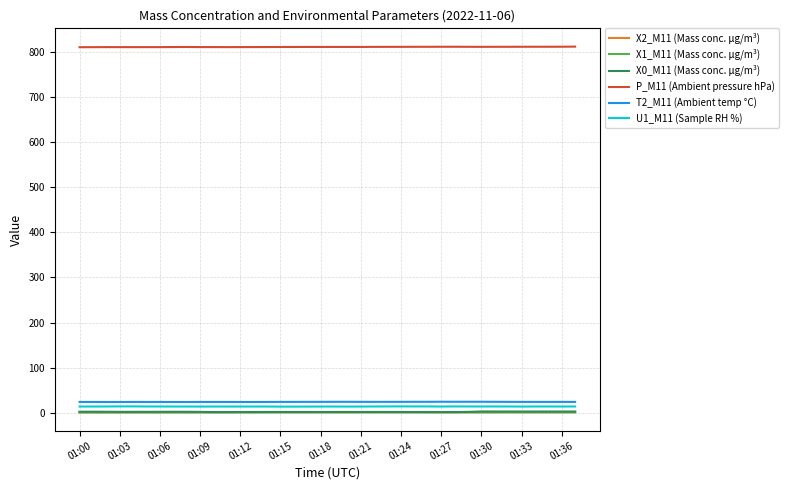

True or false: U1_M11 (Sample RH %) and X0_M11 (Mass conc. μg/m³) intersect in this chart.

False